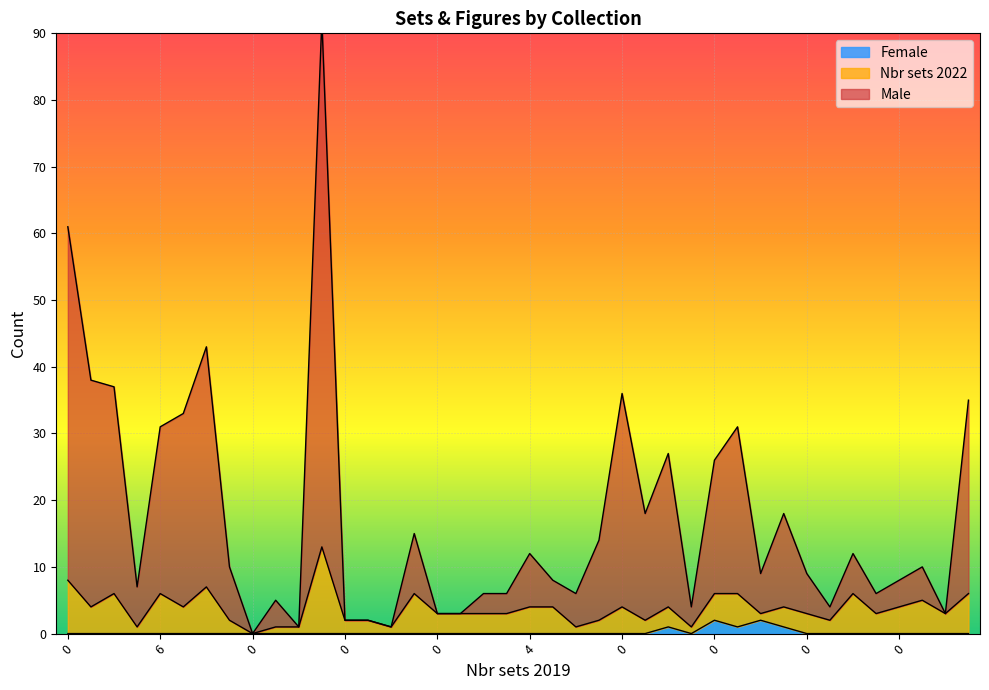

What is the difference between the maximum and minimum values in the Female series?

2